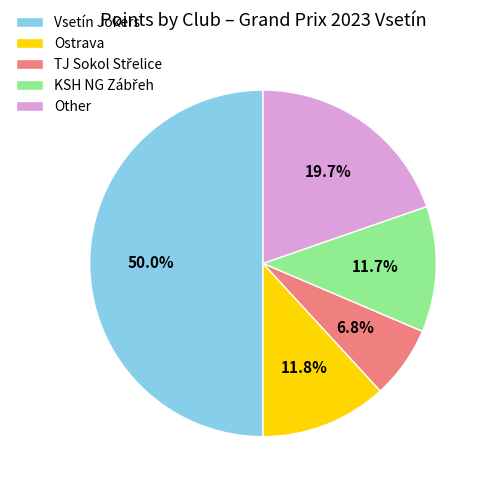

The Vsetín Jokers slice represents 38% of the pie. True or false?

False